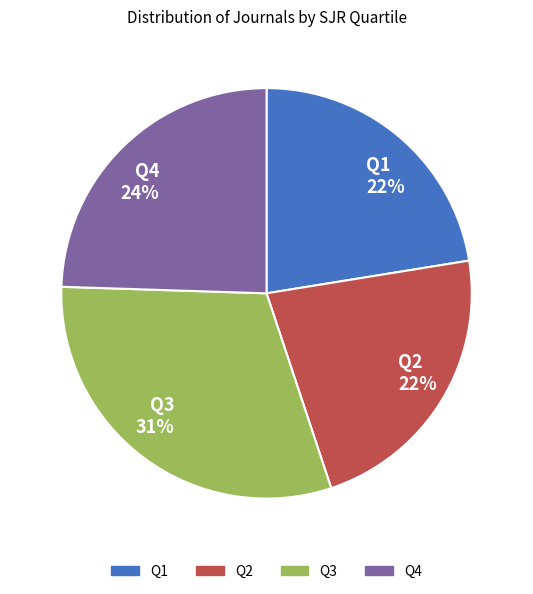

Which category has the biggest portion of the pie?

Q3